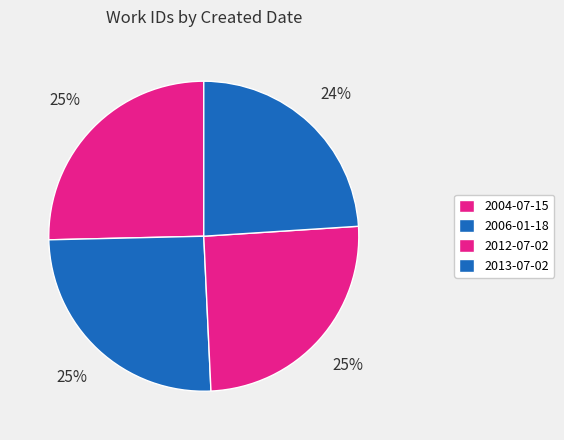

Which slice is the smallest?

2013-07-02